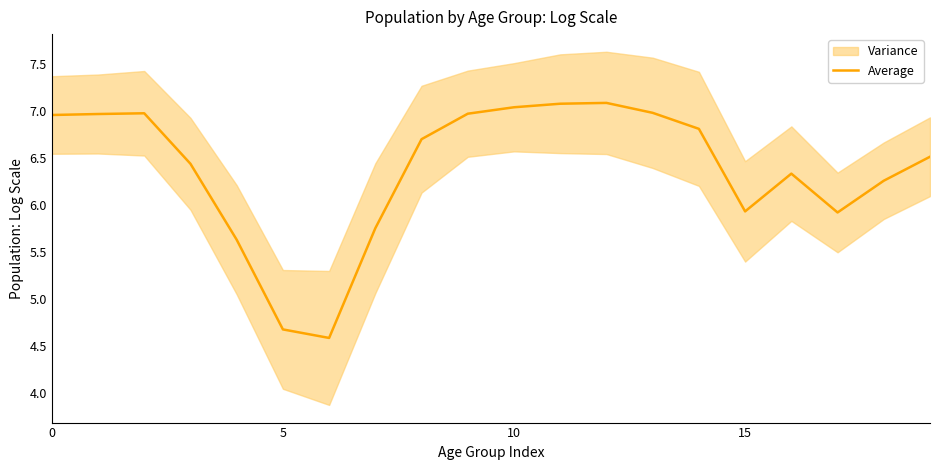

How many data points are less than 6?

6